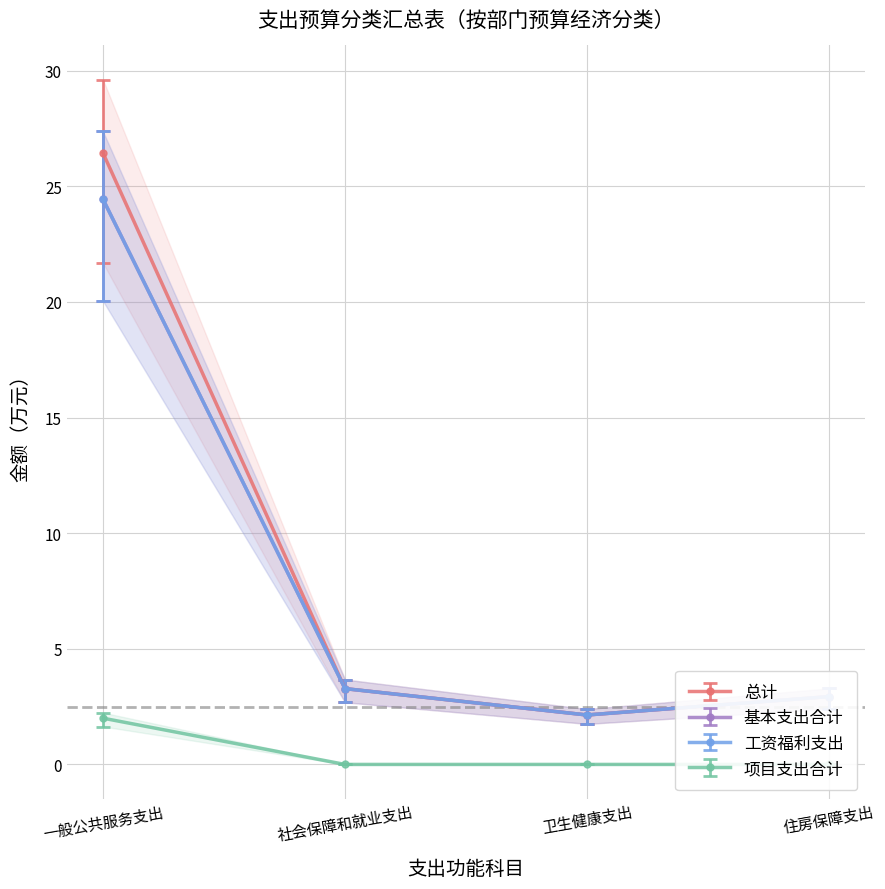

True or false: 总计 and 项目支出合计 cross at least once.

False